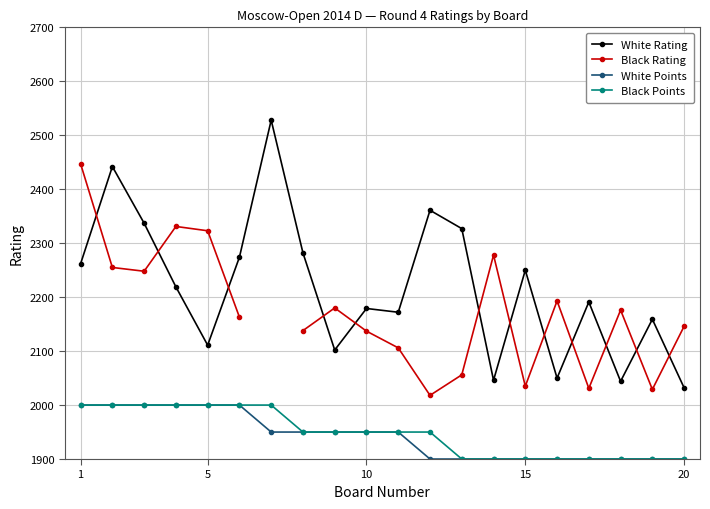

Count the Black Points values in the range 1900 to 2000.

20